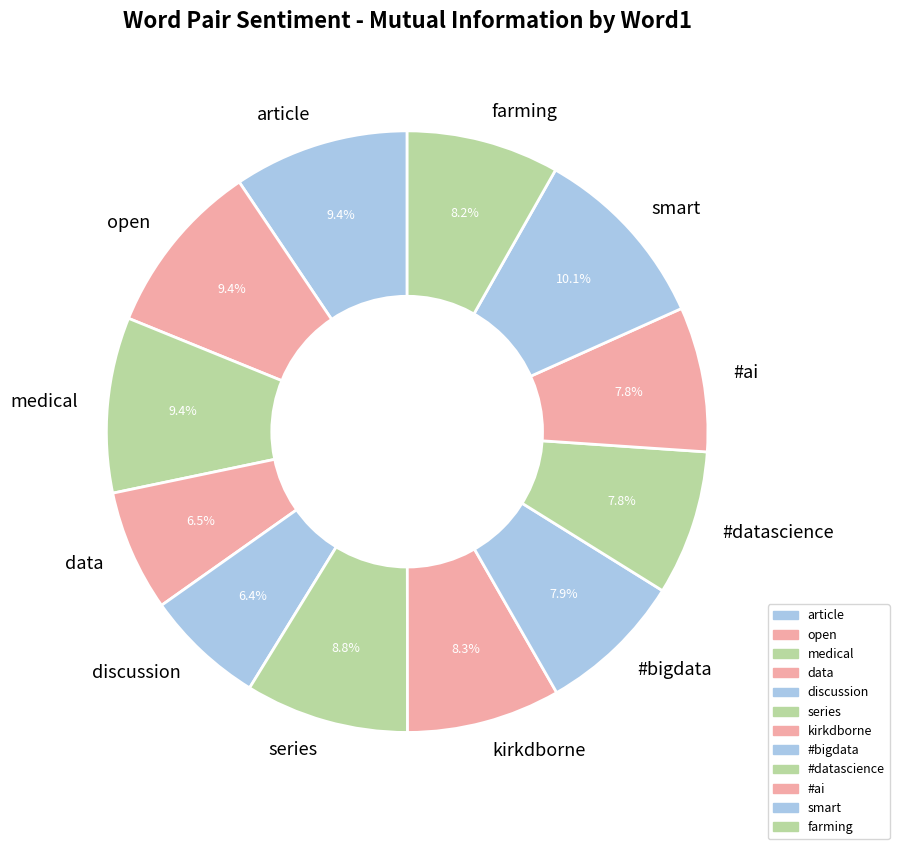

Count the number of slices in the pie.

12